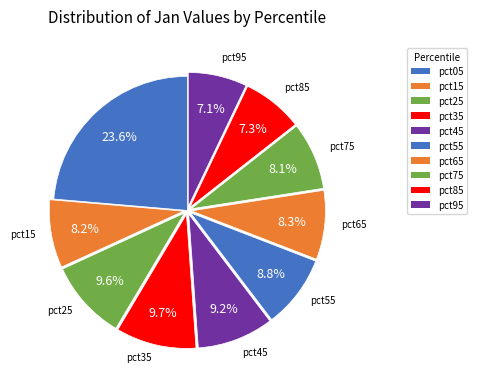

Is it true that pct95 is 7% of the pie?

True